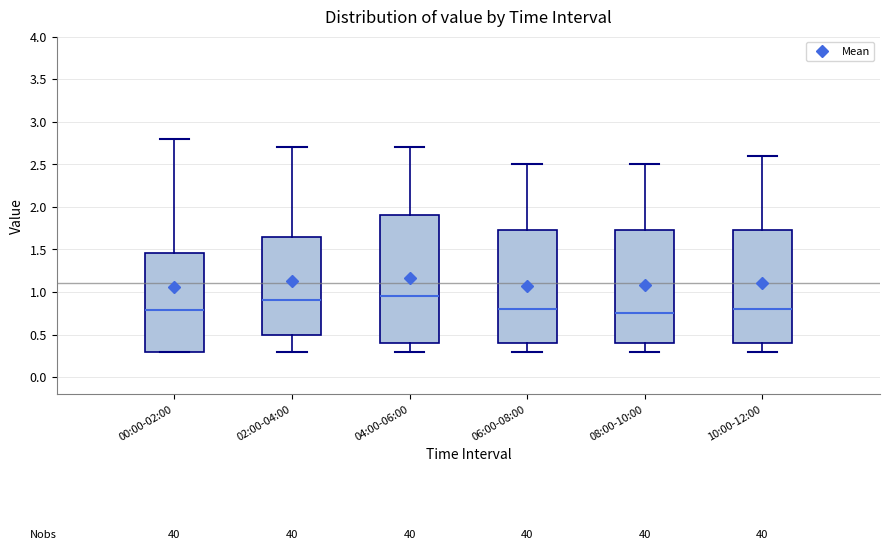

Reading left to right, transcribe this box plot: for each box, give where its median line is, the range the box spans, and where its two whiskers end, as read against the y-axis. The values are not printed on the chart, so give them approximately, as read against the axis.

00:00-02:00: median 0.80, box 0.30 to 1.45, whiskers 0.30 to 2.80
02:00-04:00: median 0.90, box 0.50 to 1.65, whiskers 0.30 to 2.70
04:00-06:00: median 0.95, box 0.40 to 1.90, whiskers 0.30 to 2.70
06:00-08:00: median 0.80, box 0.40 to 1.75, whiskers 0.30 to 2.50
08:00-10:00: median 0.75, box 0.40 to 1.75, whiskers 0.30 to 2.50
10:00-12:00: median 0.80, box 0.40 to 1.75, whiskers 0.30 to 2.60